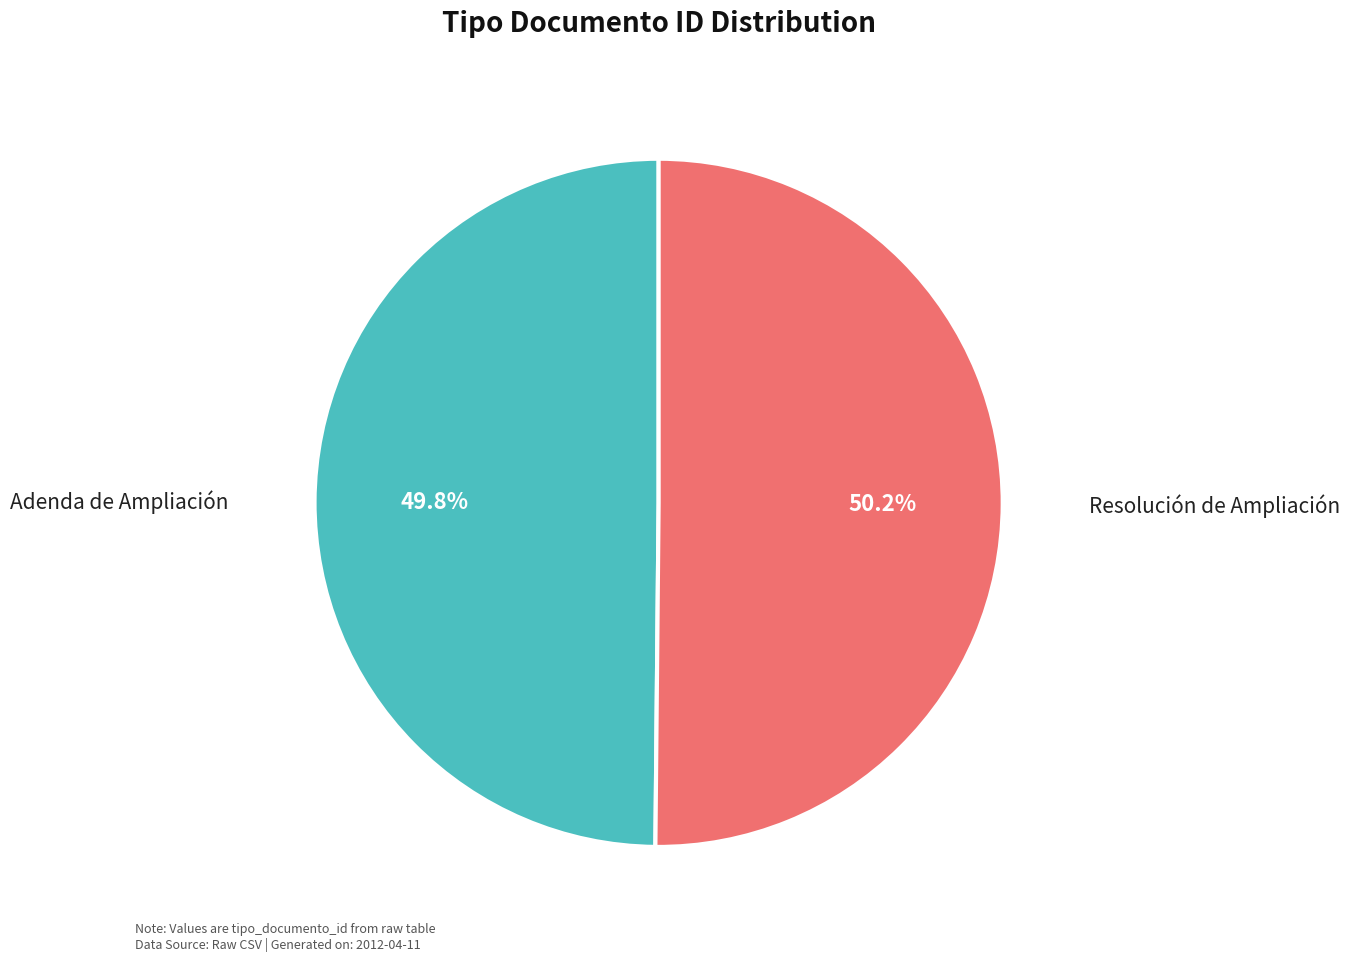

Does any single category account for the majority?

Yes